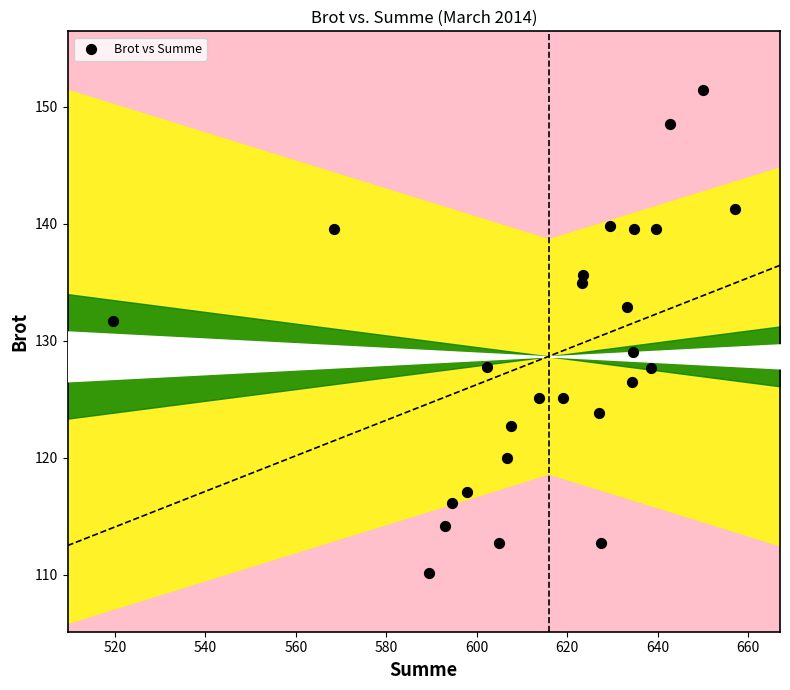

What Y value in the scatter plot is closest to 130?

129.1